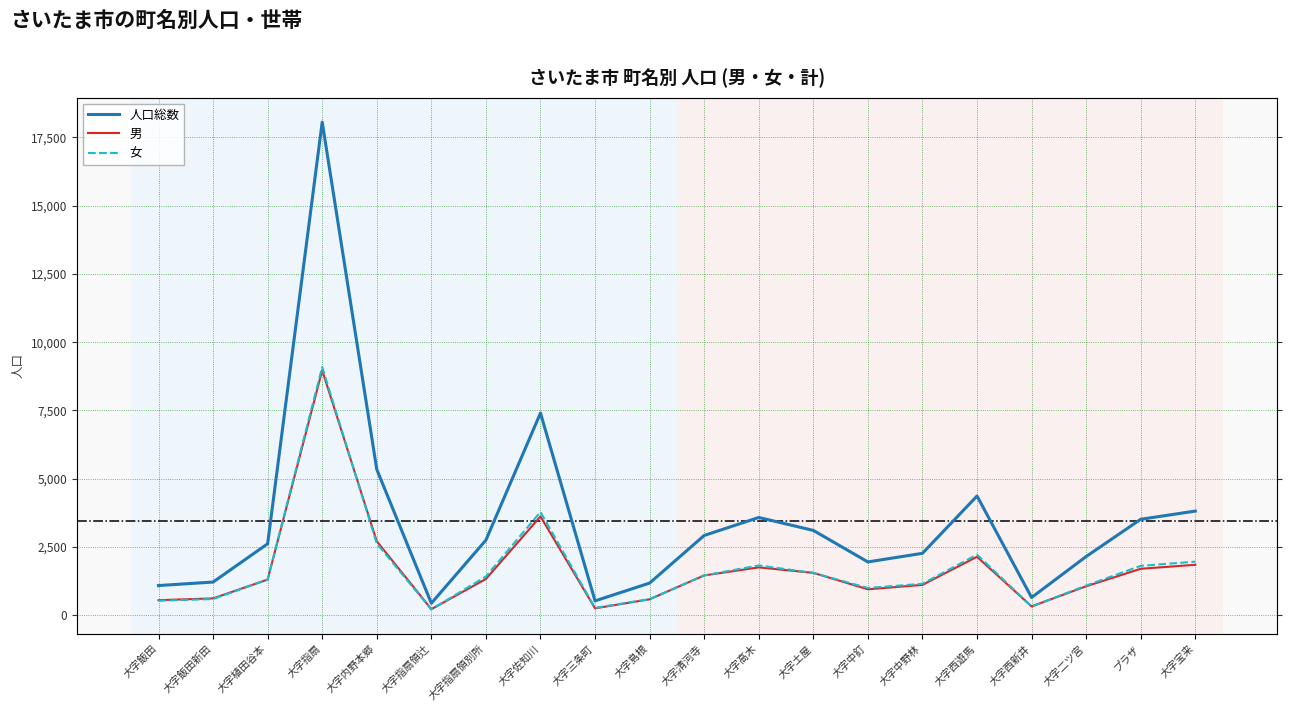

Rank the series by their maximum value, from lowest to highest.

男, 女, 人口総数